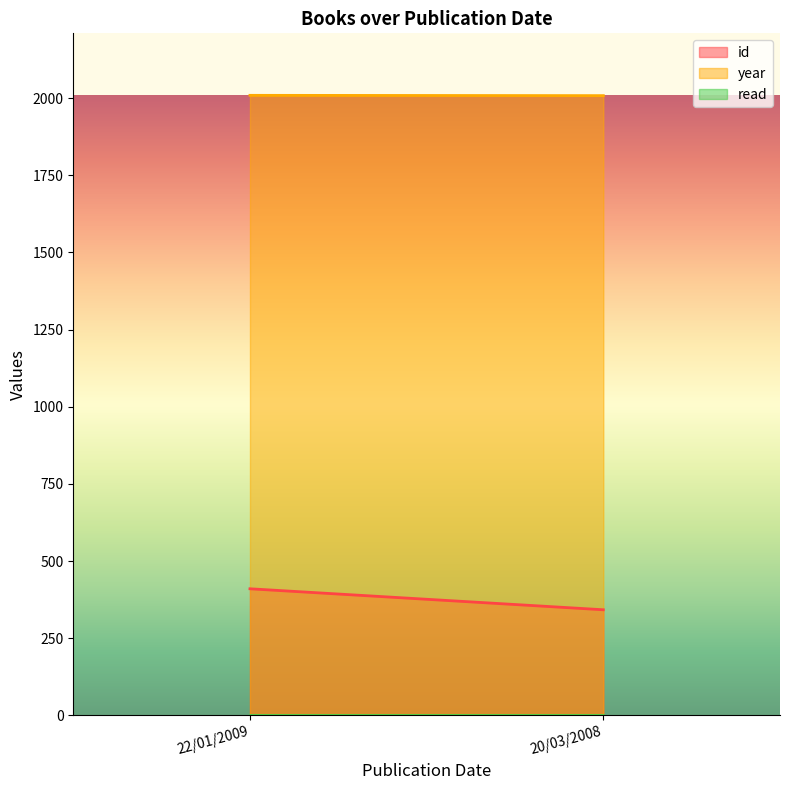

Reading left to right, extract all data points from this chart.

id: 410	342
year: 2009	2008
read: 1	1